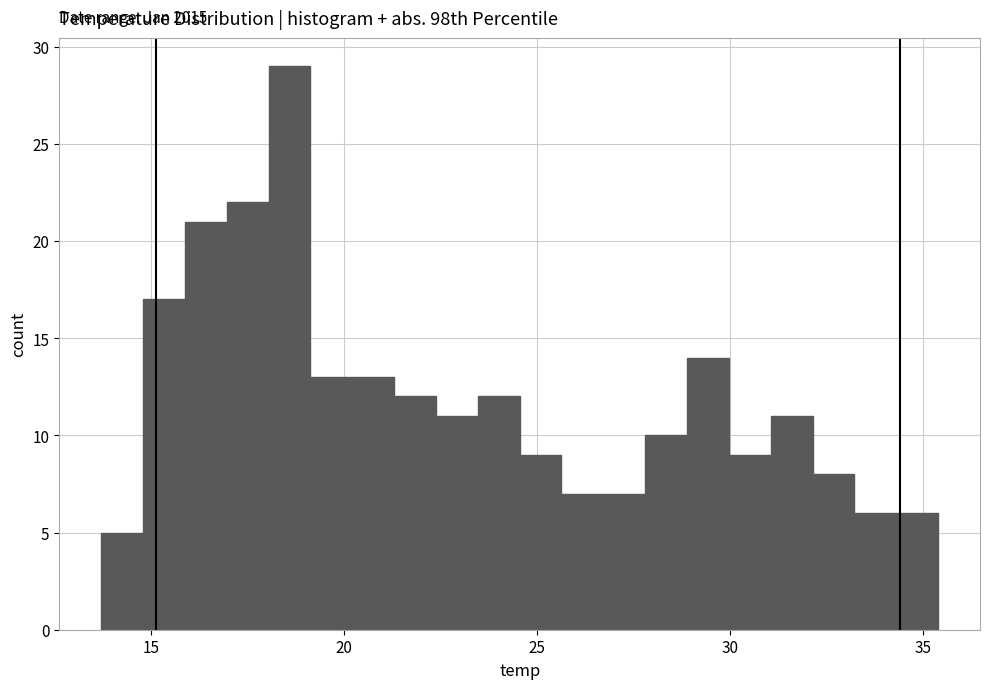

Around what value on the x-axis is the tallest bar? Give the approximate position of its centre, as read against the axis.

18.5